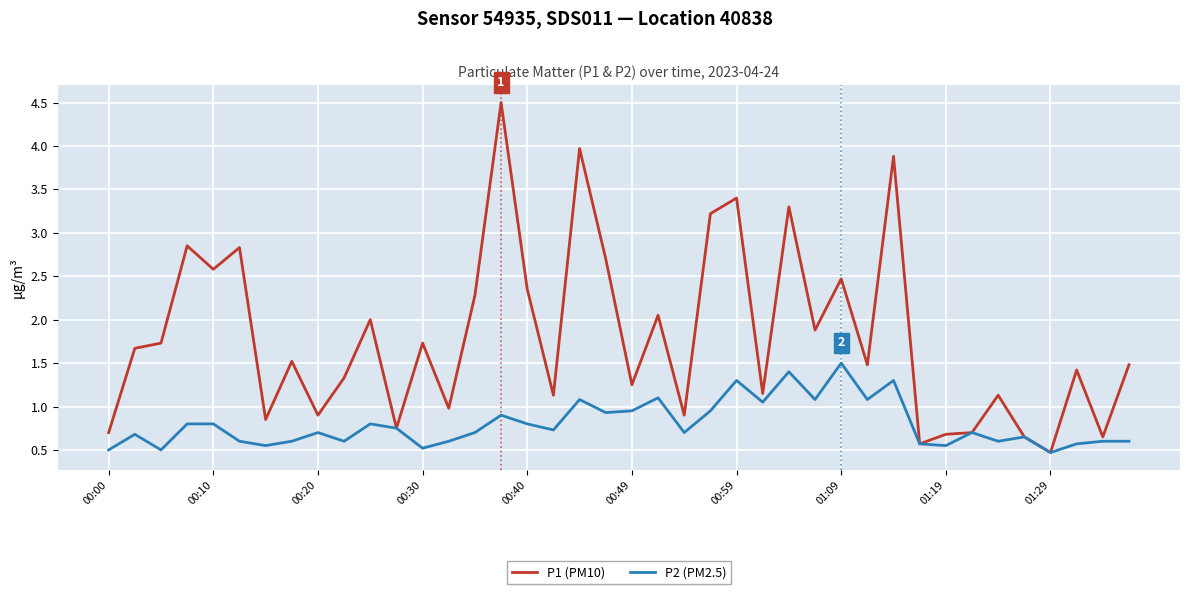

Rank the series by their average value, from lowest to highest.

P2 (PM2.5), P1 (PM10)